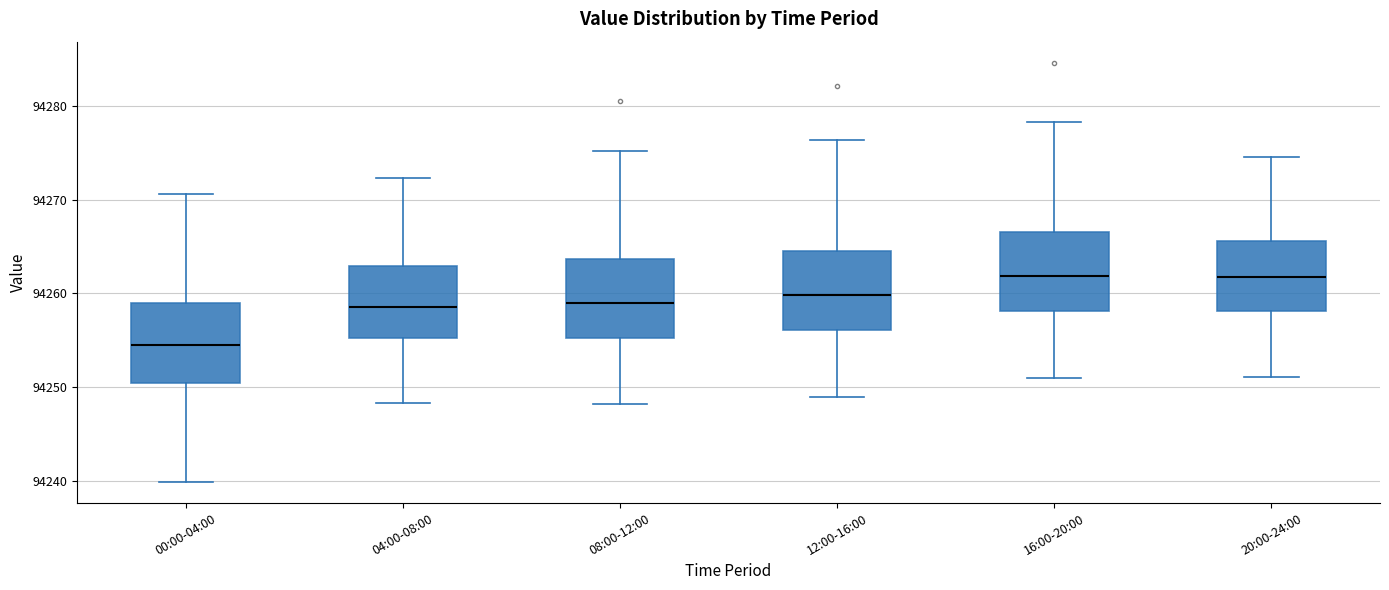

Where is the lower edge of the box for 04:00-08:00 on the y-axis? The values are not printed on the chart, so give them approximately, as read against the axis.

94255